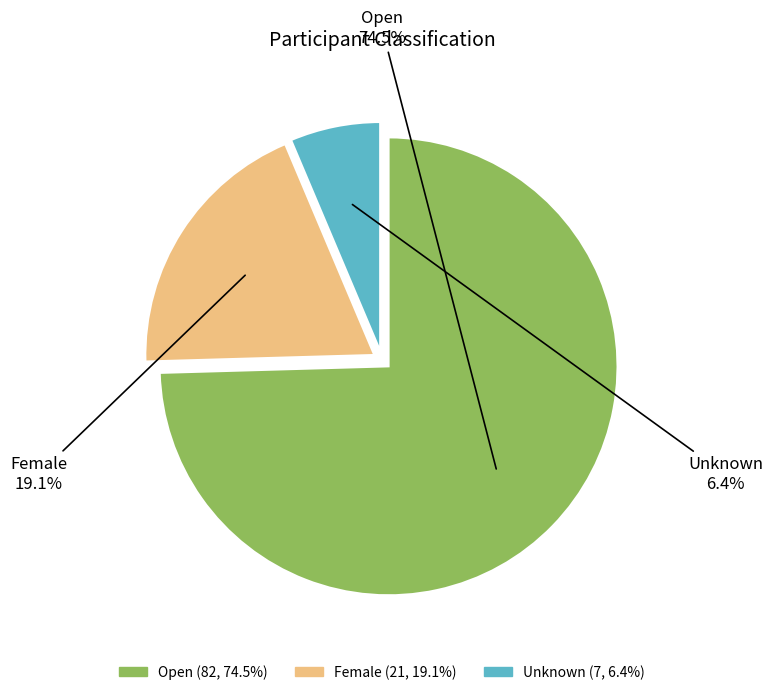

Rank the categories by value from lowest to highest.

Unknown, Female, Open